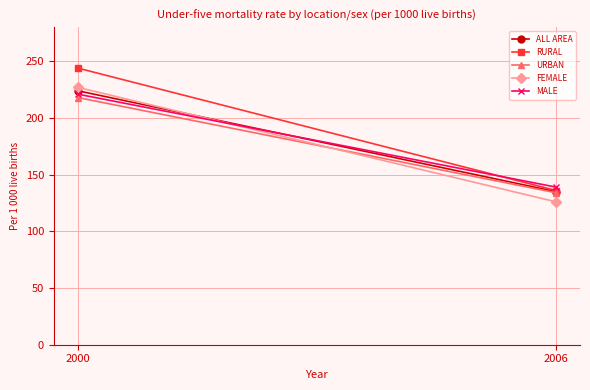

Is it true that URBAN equals 134 at 2006?

True